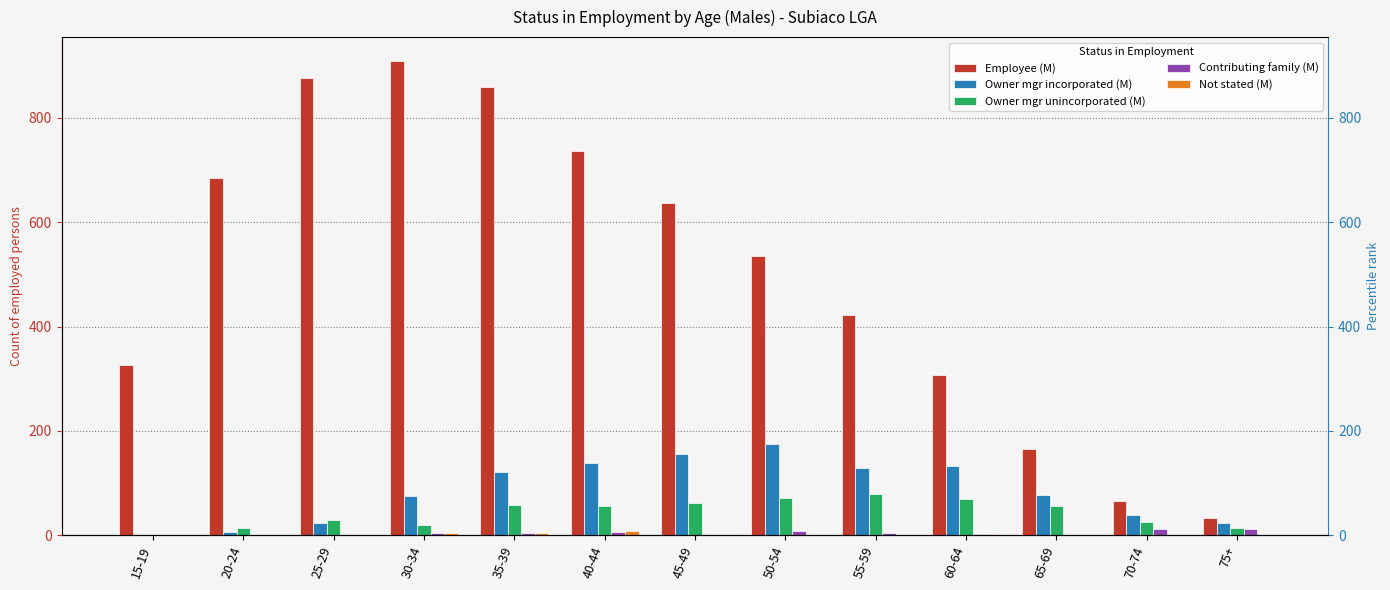

How many data points does each series have?

13